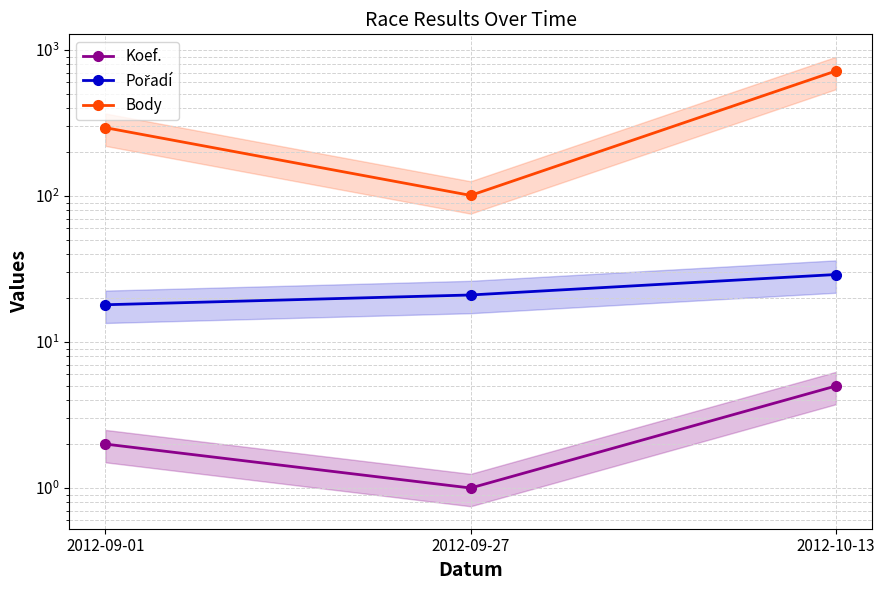

At which label does Pořadí reach its peak?

2012-10-13